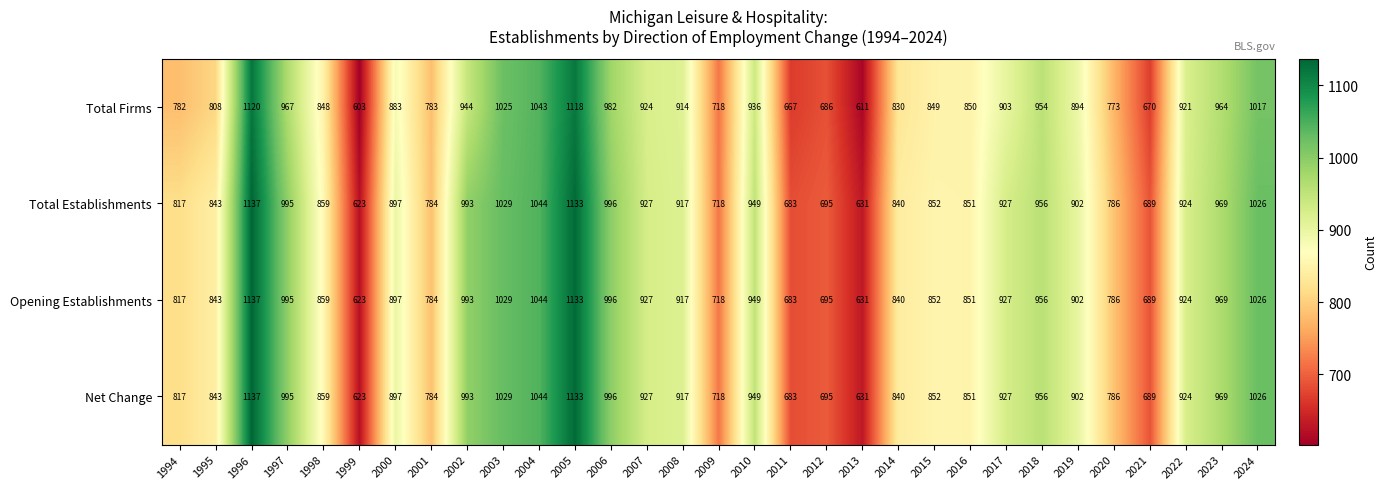

At which category is the sum across all series the highest?

1996